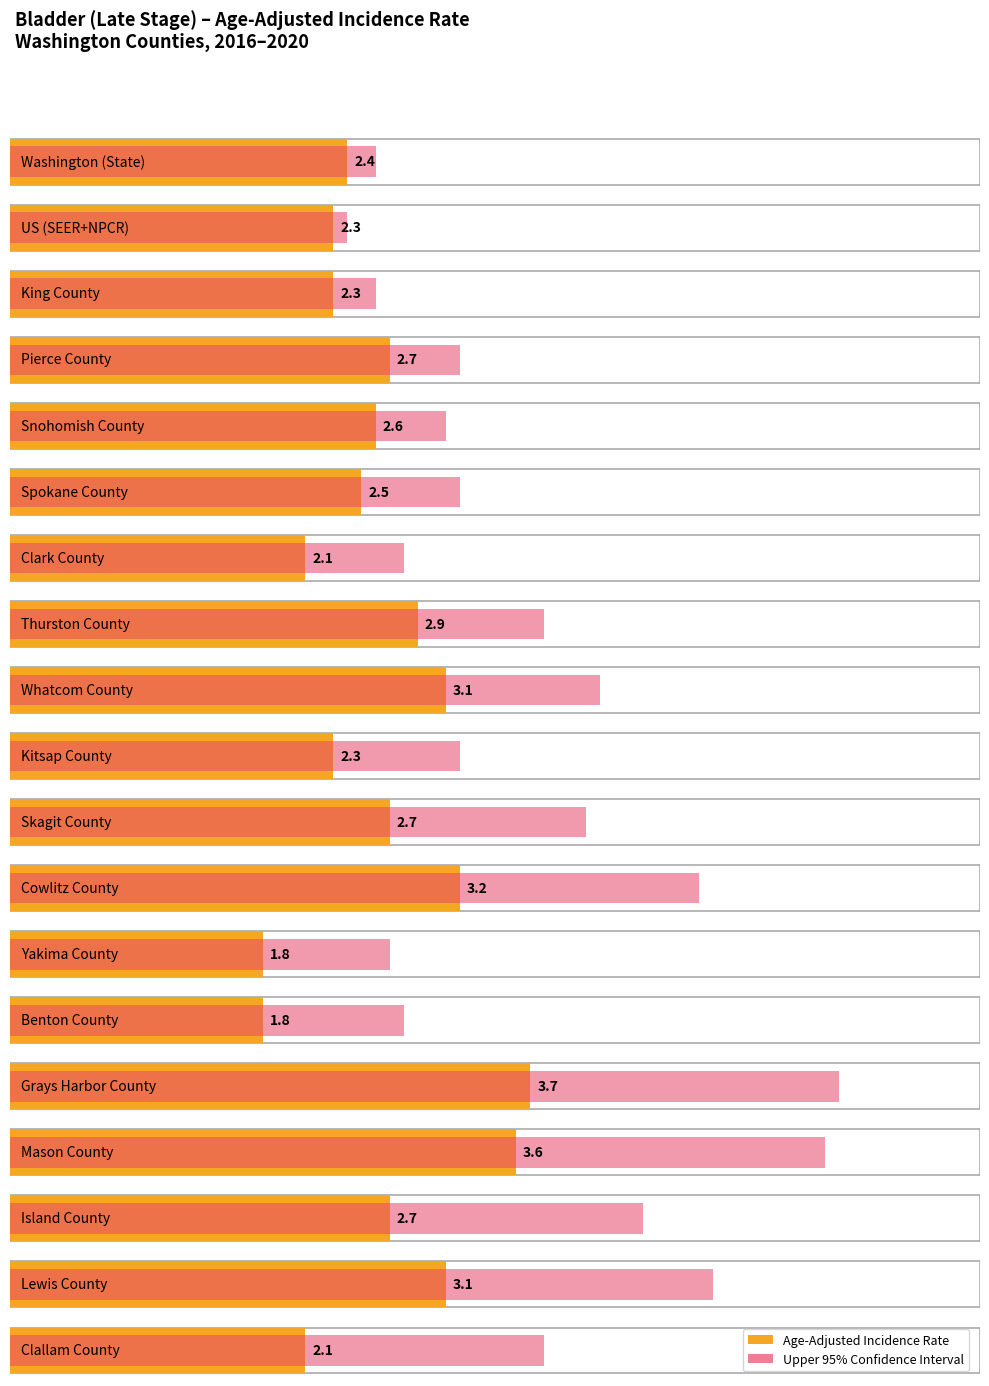

What is the difference between the Age-Adjusted Incidence Rate values at Clark County and Benton County?

0.3